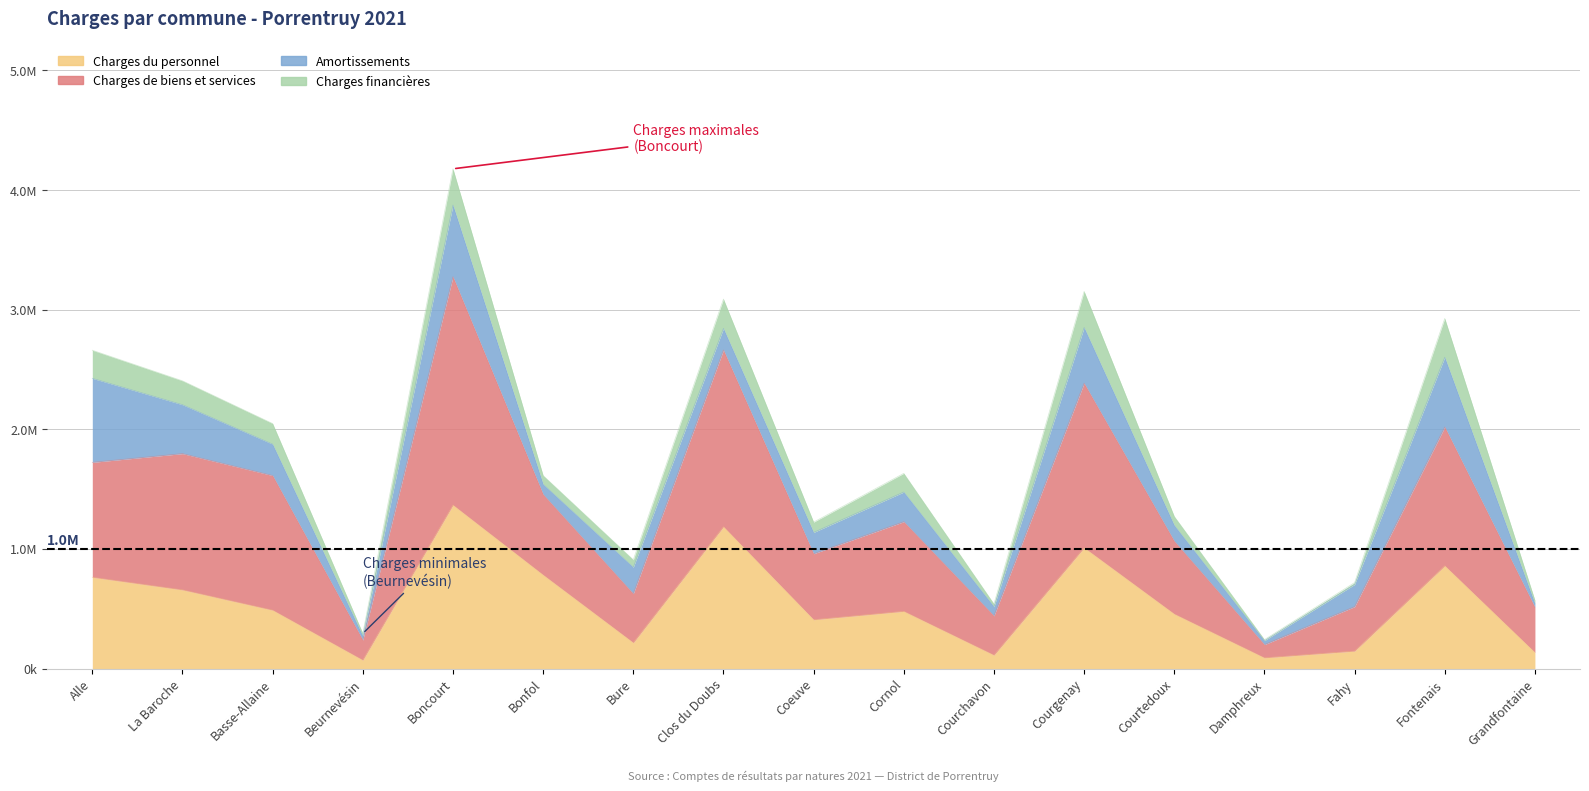

The value of Charges du personnel at La Baroche is 657666.2. True or false?

True